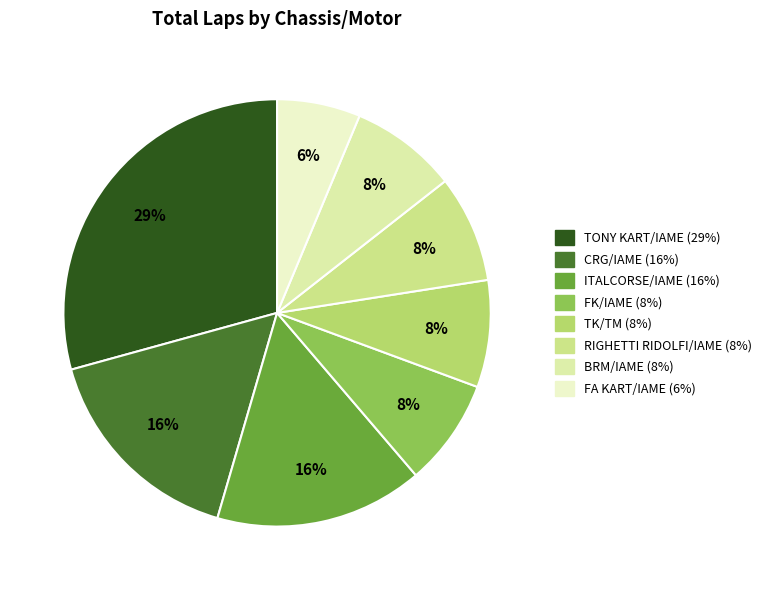

Does any single category account for the majority?

No